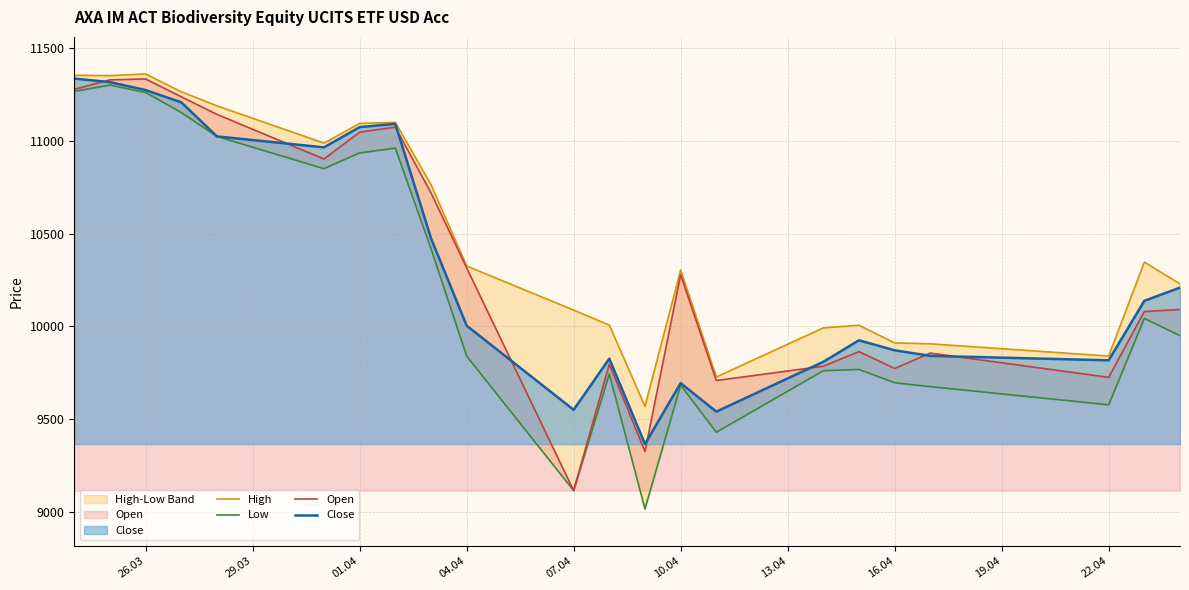

Does the chart display data point markers on the line(s)?

No